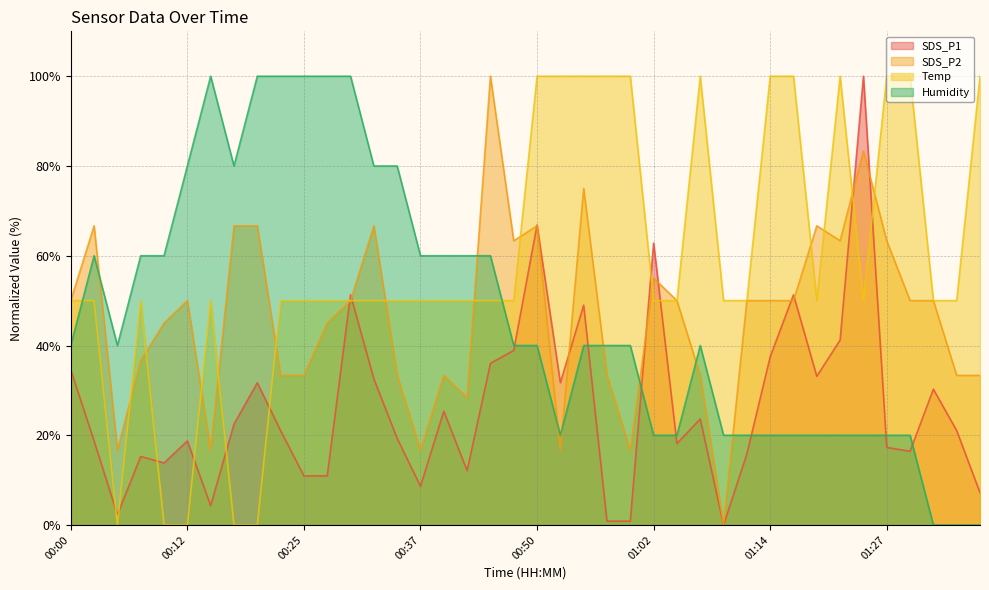

At 00:45, list the series in order from largest to smallest.

SDS_P2, Humidity, Temp, SDS_P1